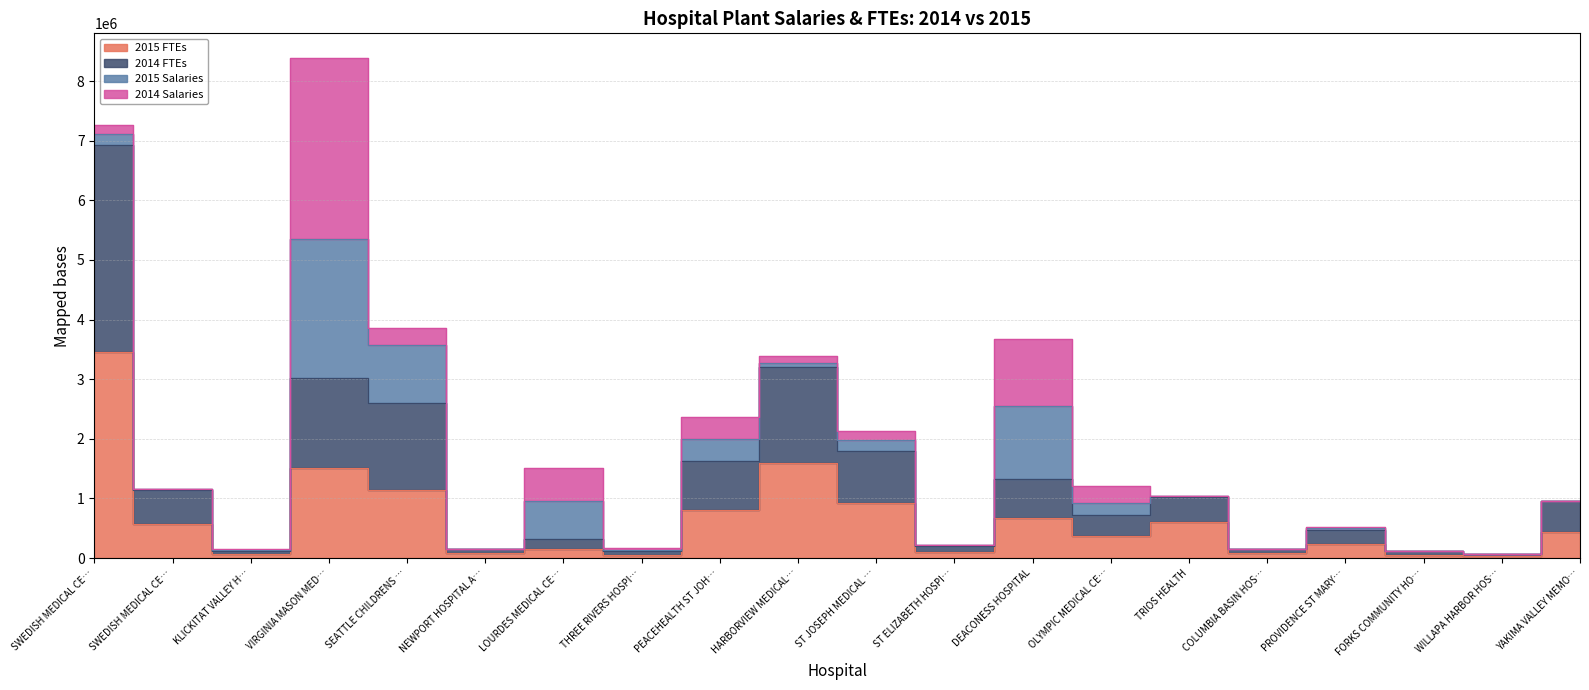

True or false: 2014 FTEs and 2015 FTEs cross at least once.

False